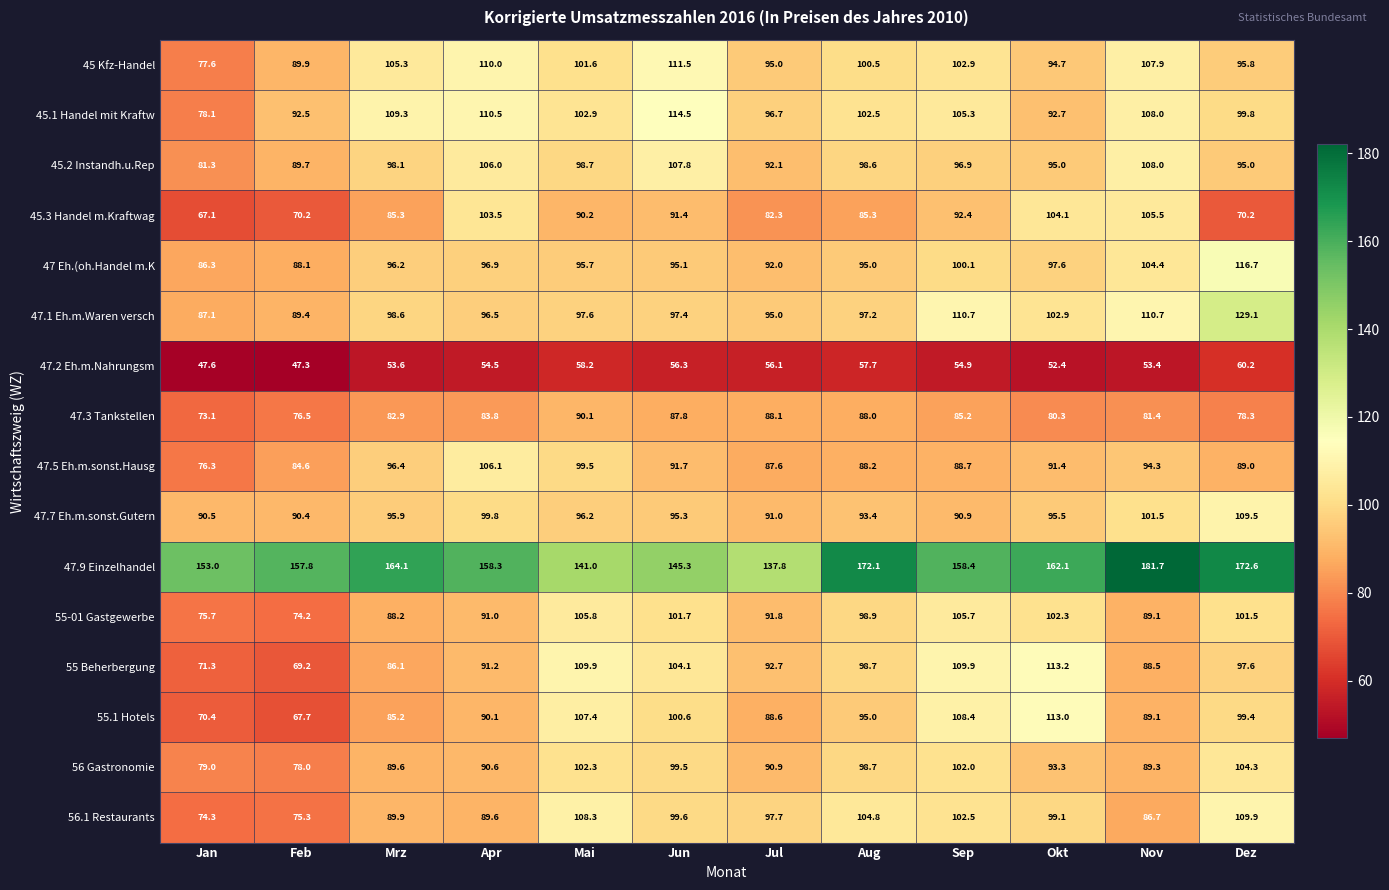

The 47.5 Eh.m.sonst.Hausg series shows 31.9 at Mrz. True or false?

False